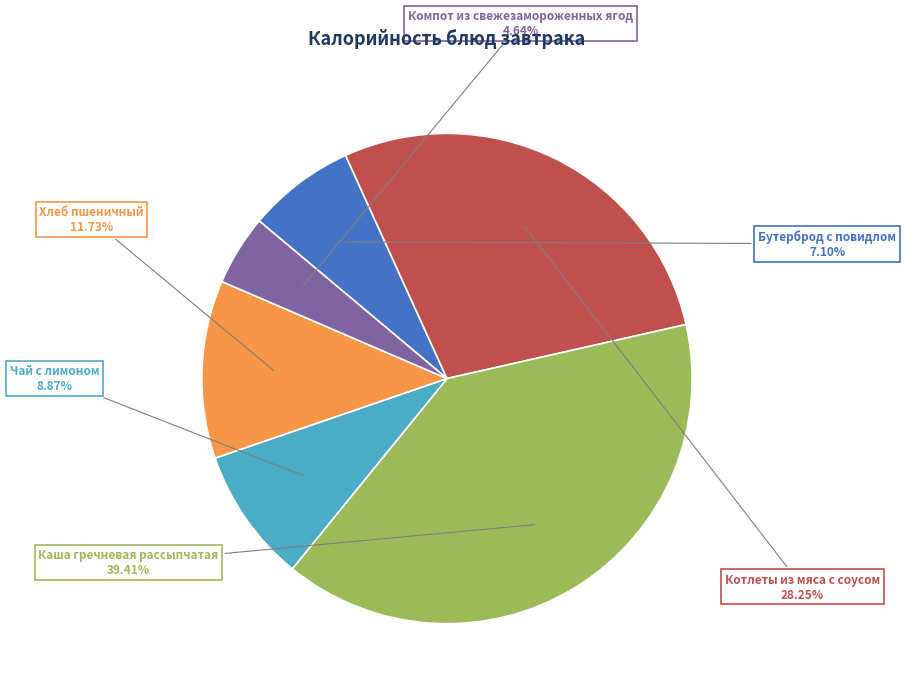

To the nearest percent, what percentage of the pie is Хлеб пшеничный?

12%